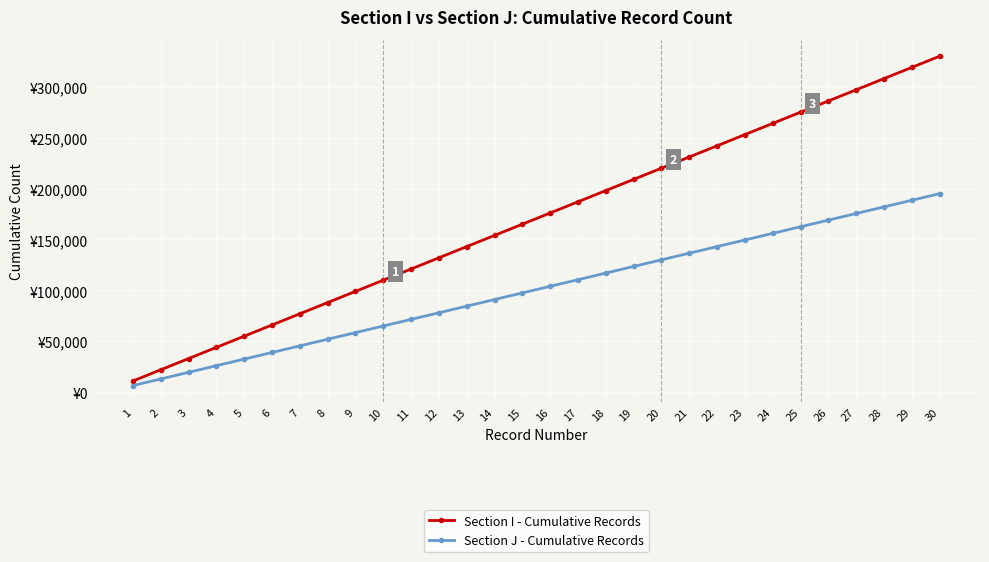

What is the difference between the maximum and minimum values in the Section J - Cumulative Records series?

188500